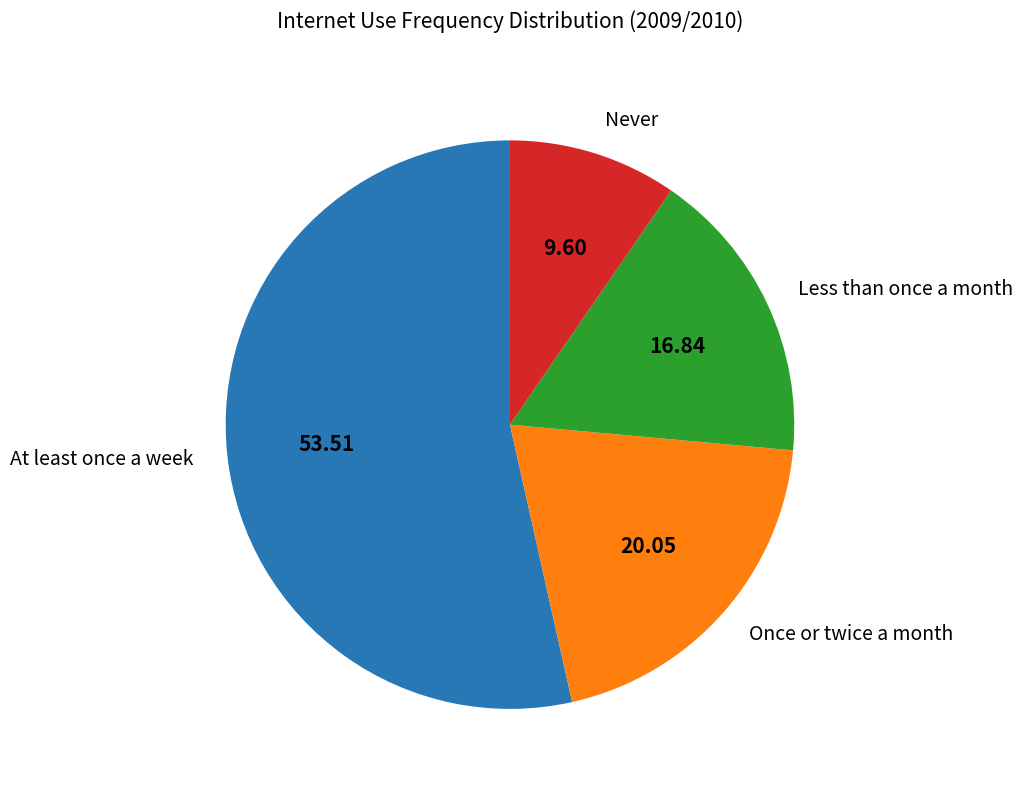

Count the number of slices in the pie.

4